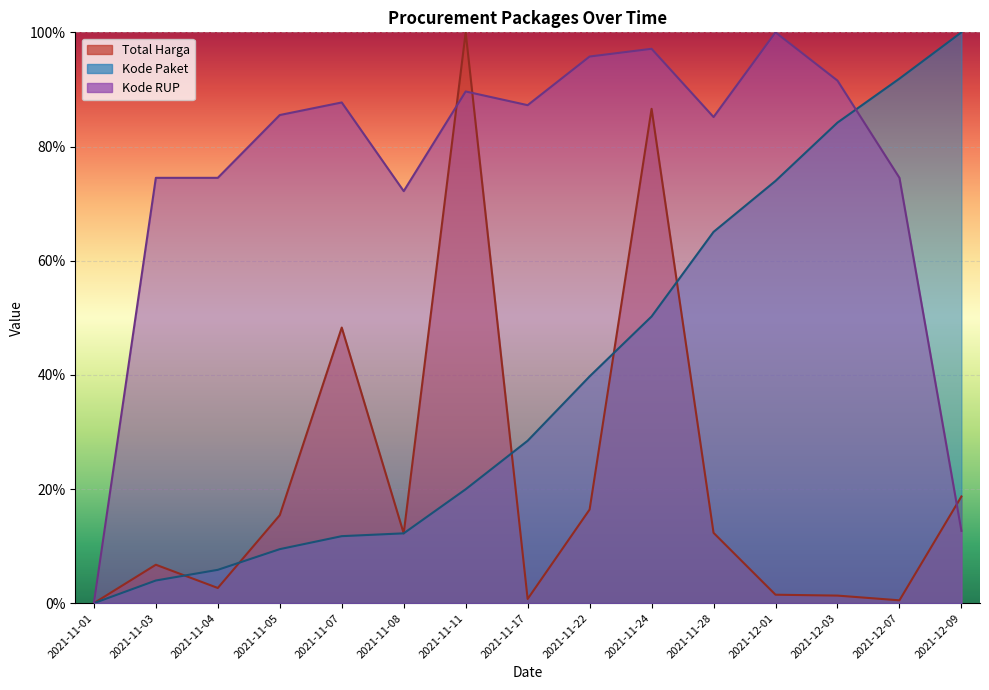

Where is the first local maximum for Total Harga?

2021-11-03